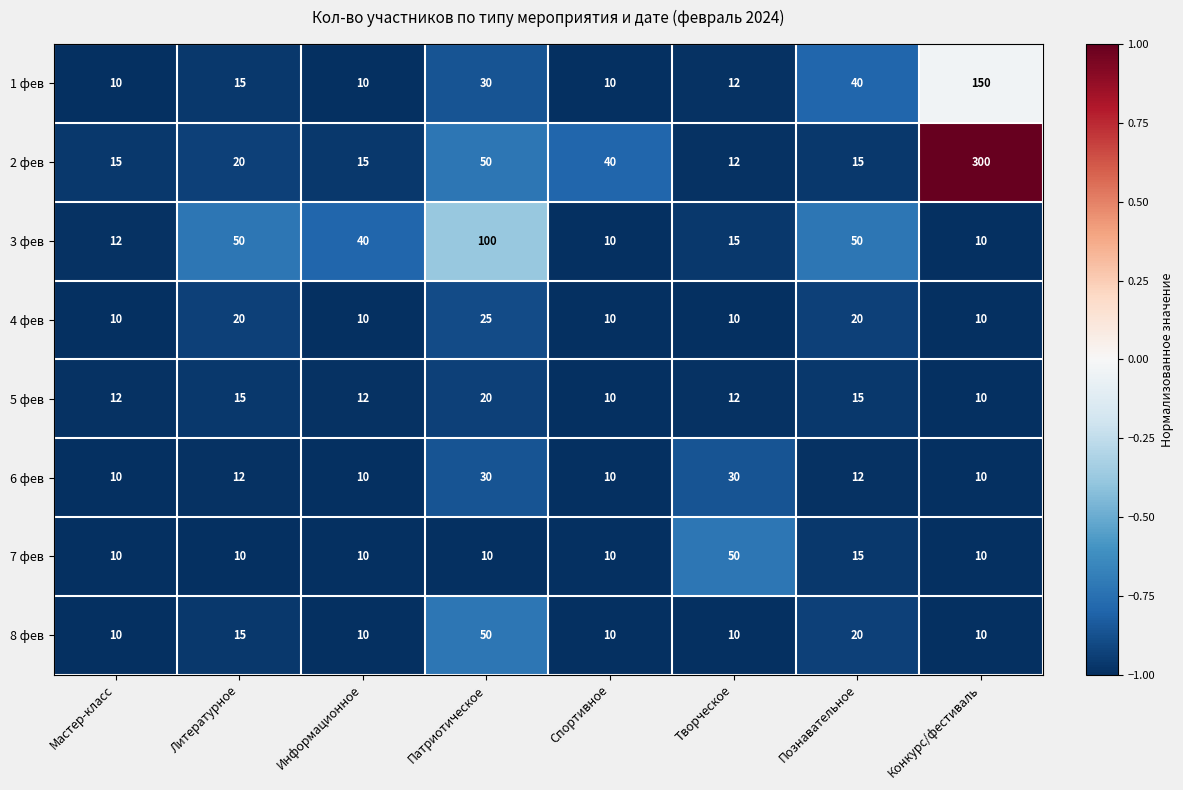

What is the approximate value of 2 фев at Патриотическое?

50